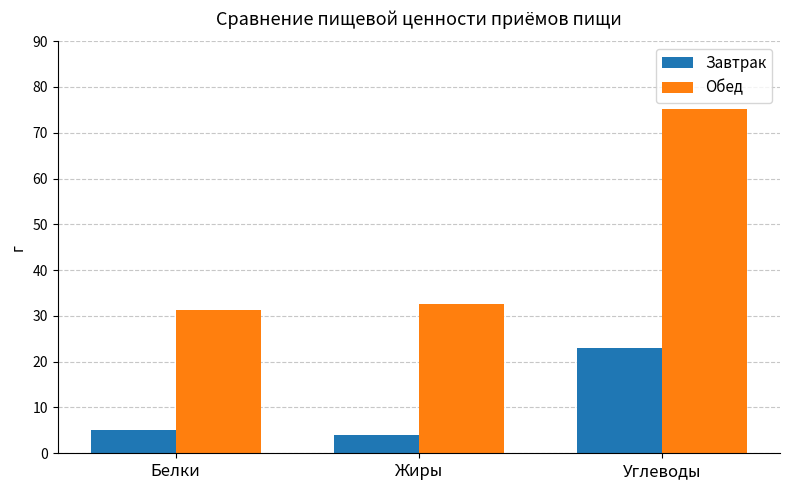

List the labels in order of Завтрак value, largest first.

Углеводы, Белки, Жиры